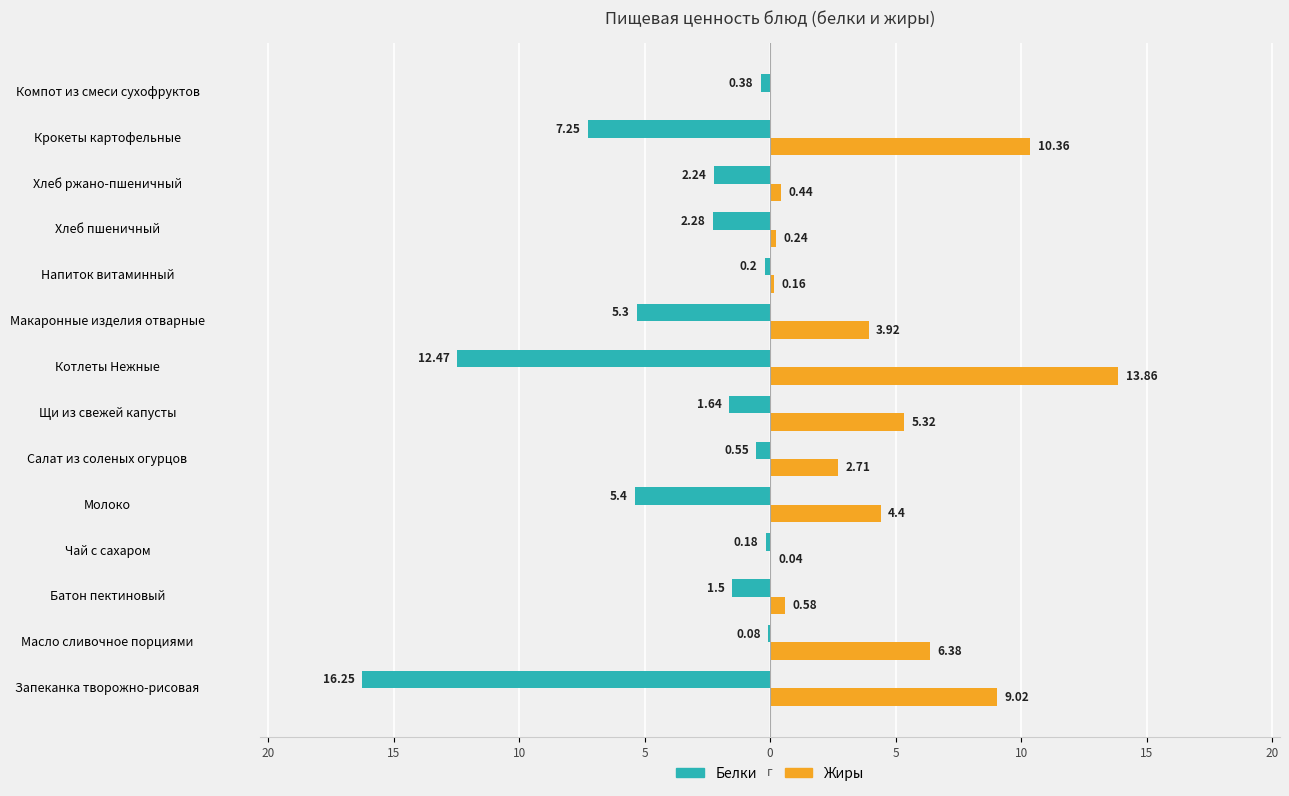

What are all the series names shown in the legend?

Белки, Жиры